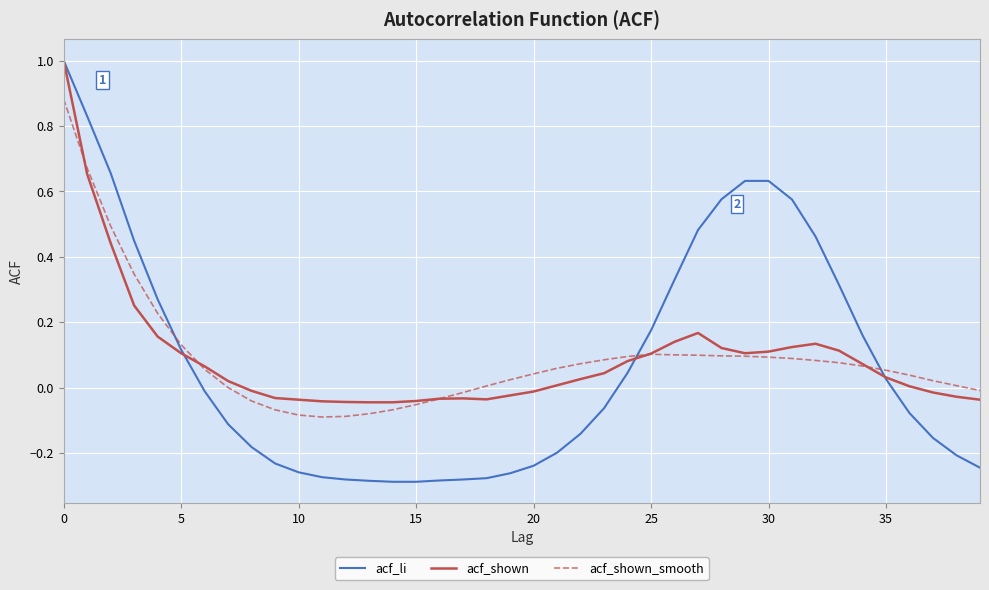

Which series has the widest spread of values?

acf_li